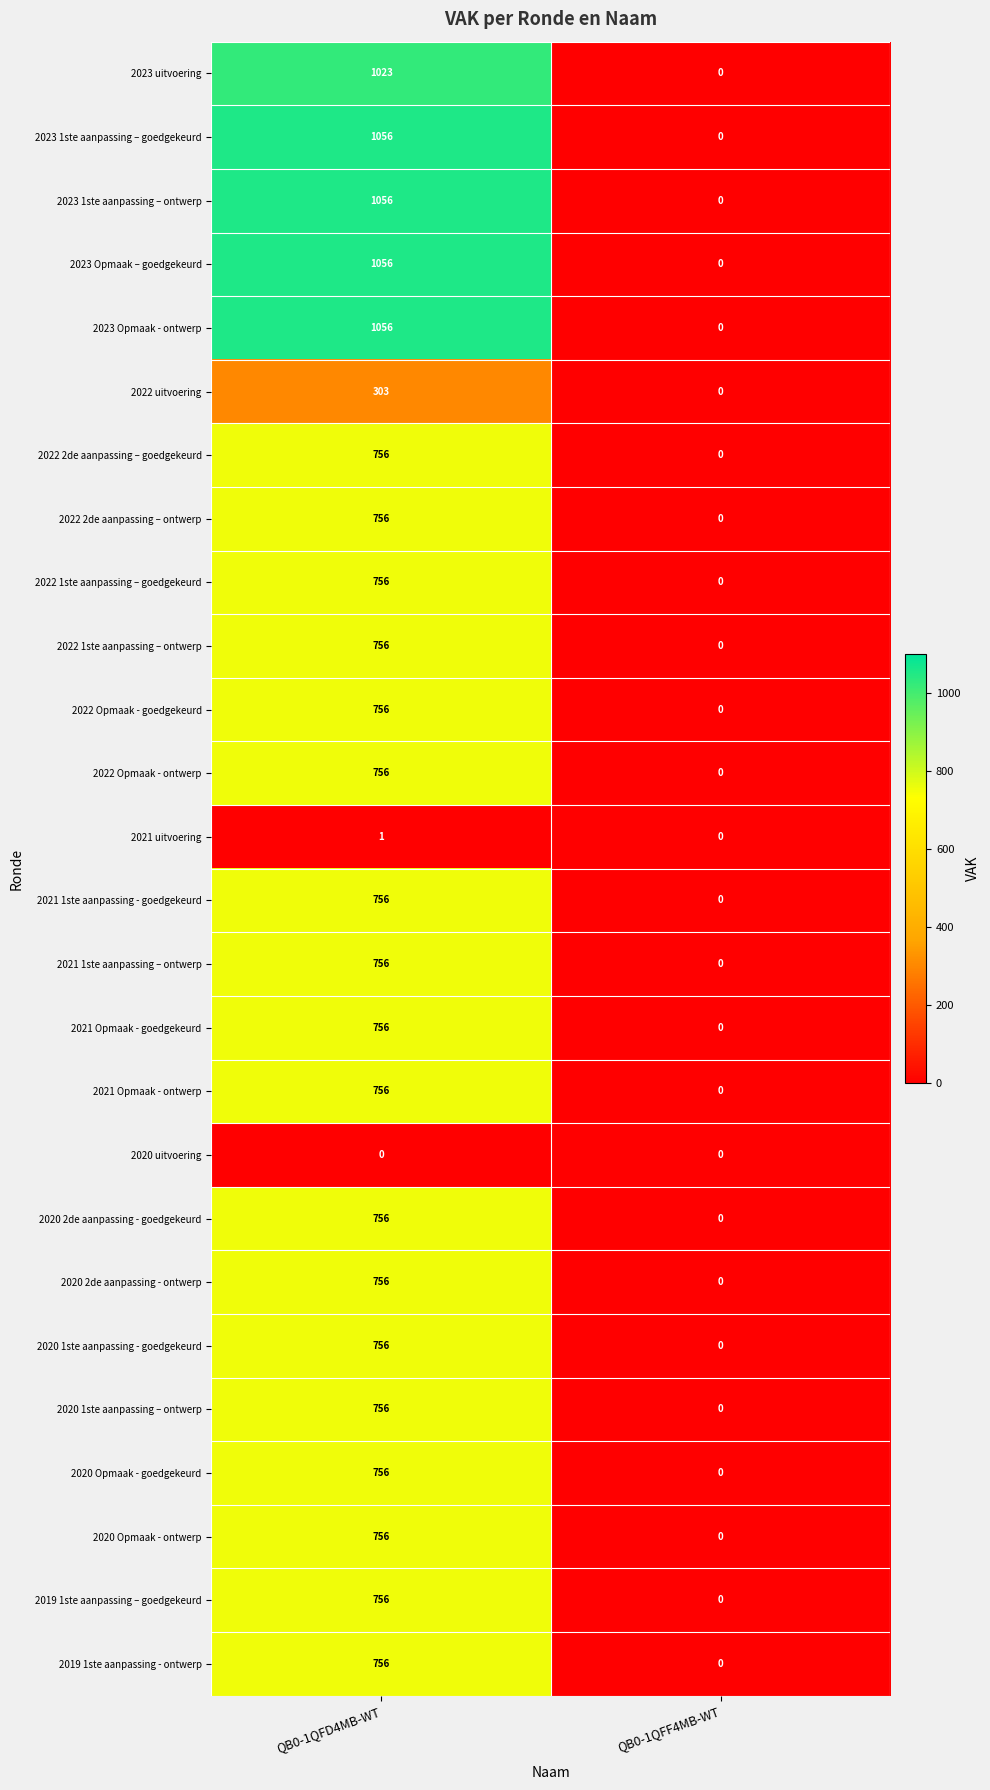

How many data points in 2020 Opmaak - ontwerp are less than 756?

1